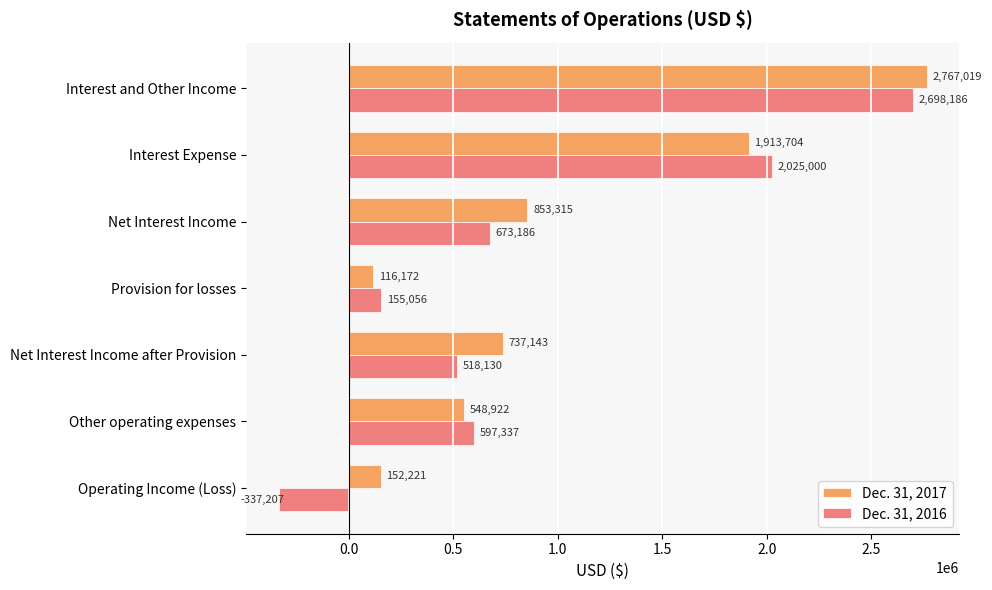

Rank the series at Net Interest Income after Provision from lowest to highest value.

Dec. 31, 2016, Dec. 31, 2017